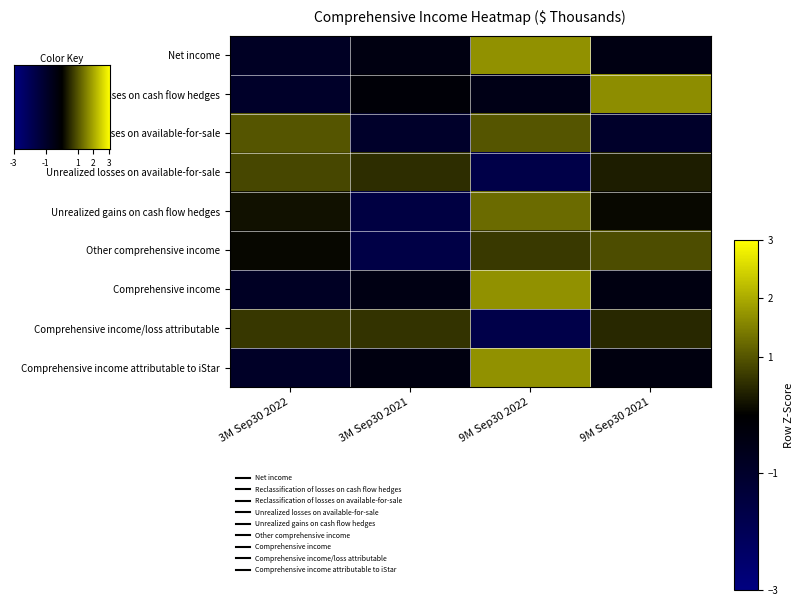

At which category is the sum across all series the highest?

9M Sep30 2022